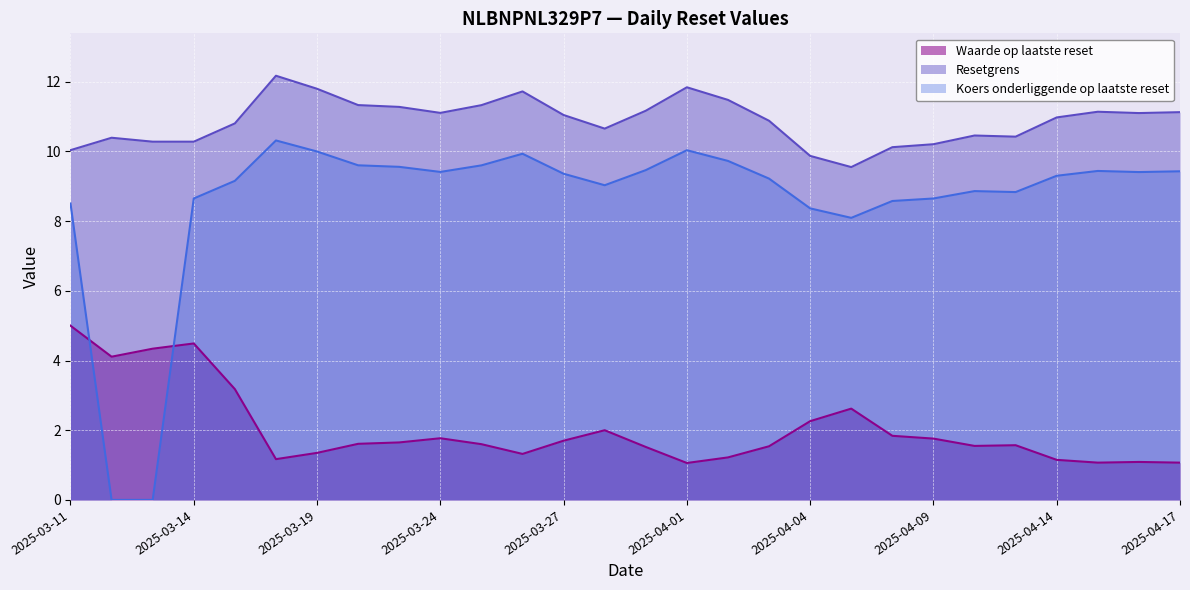

True or false: Koers onderliggende op laatste reset and Resetgrens intersect in this chart.

False